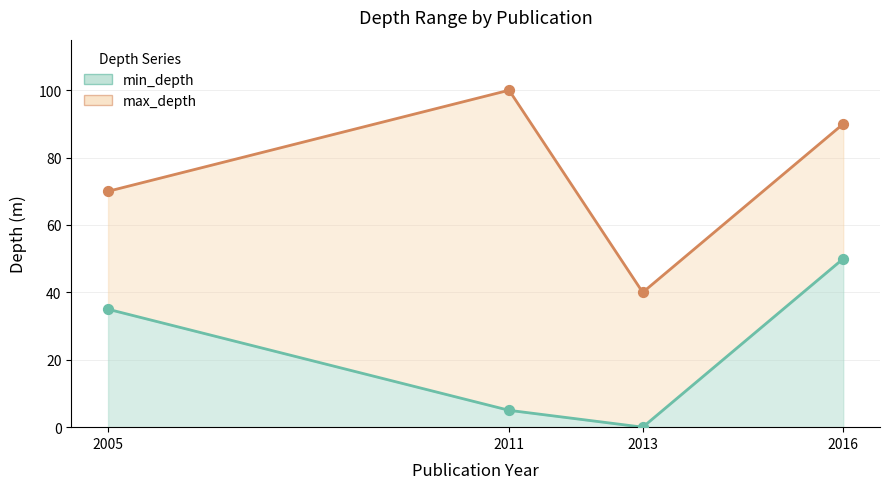

Is the value of min_depth line at 2016 greater than the value of max_depth line at 2011?

No